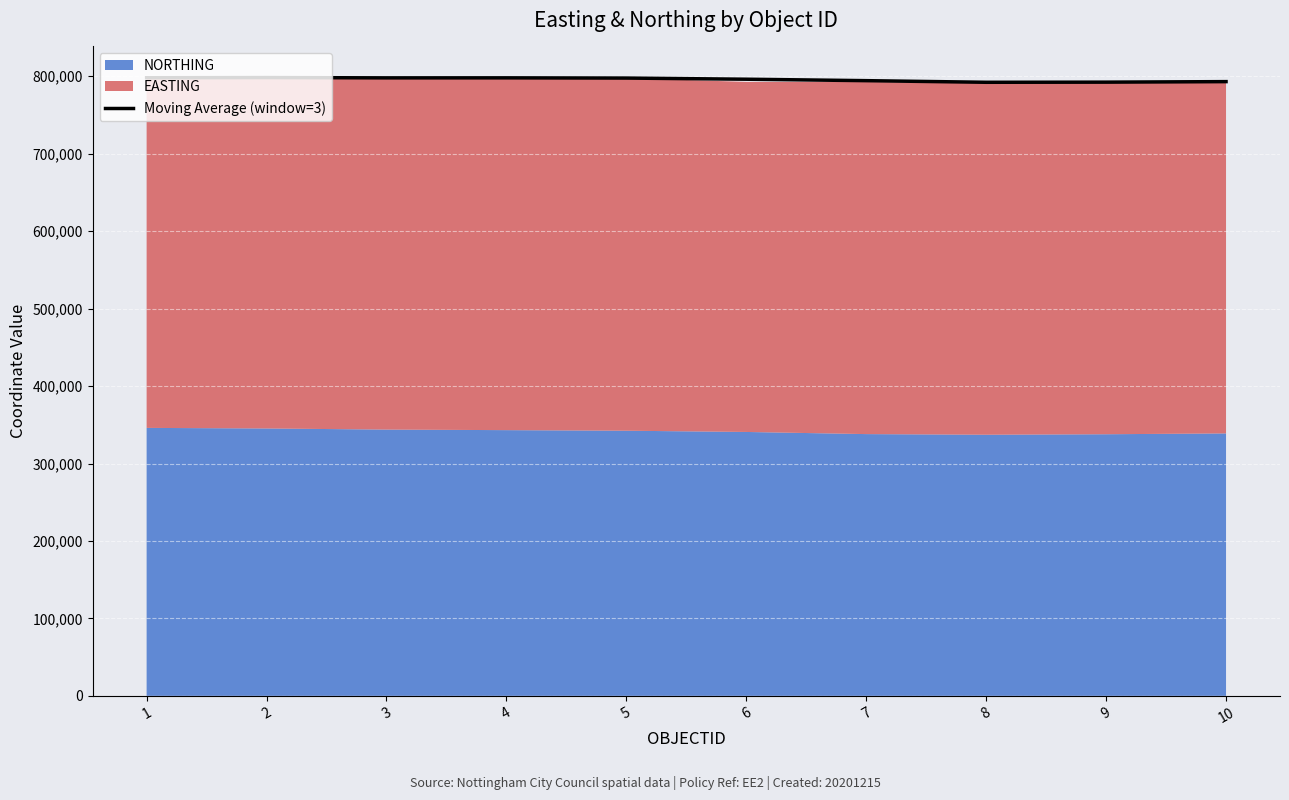

Which label corresponds to the largest value in the chart?

2